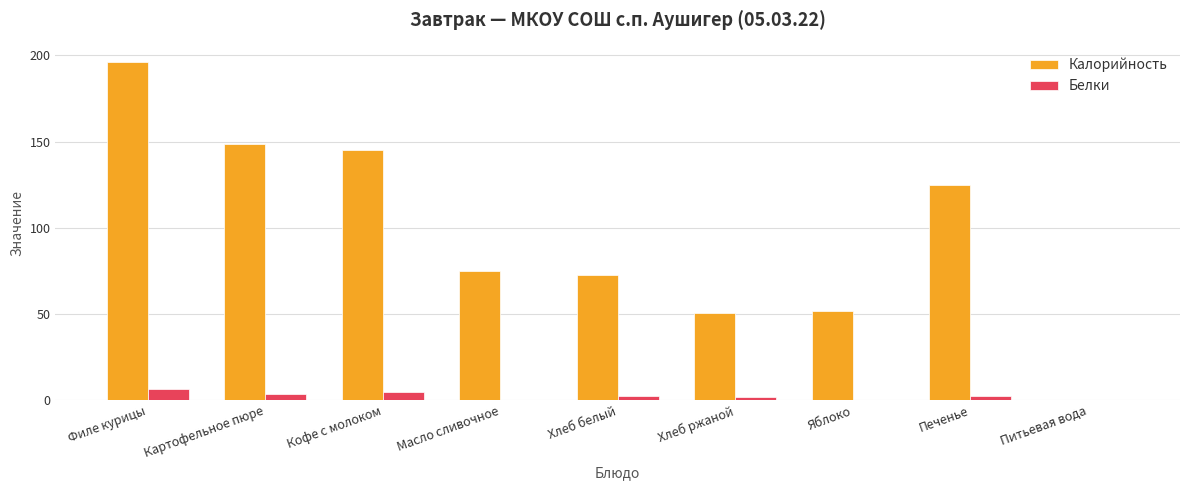

Is it true that Белки equals 6.5 at Филе курицы?

True